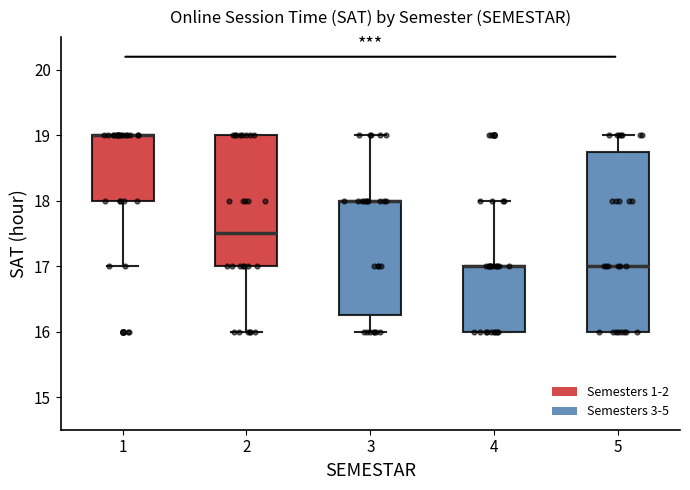

Where is the lower edge of the box at x = 1 on the y-axis? The values are not printed on the chart, so give them approximately, as read against the axis.

18.0